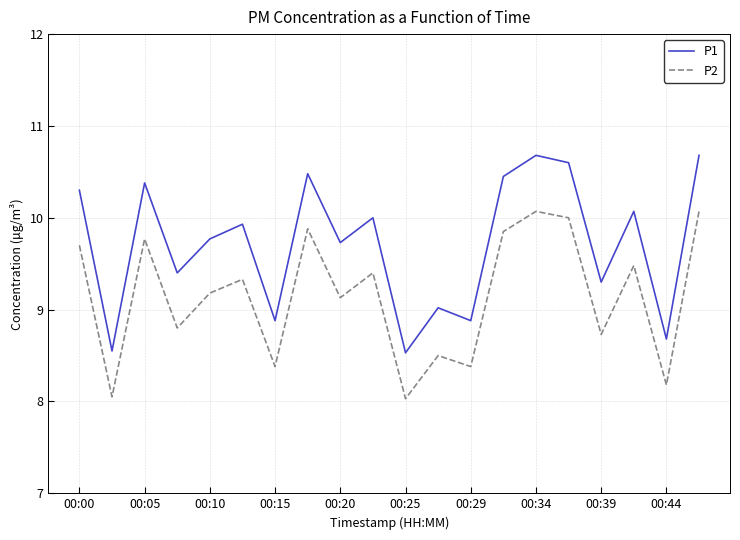

List the series in order of their peak value, lowest first.

P2, P1